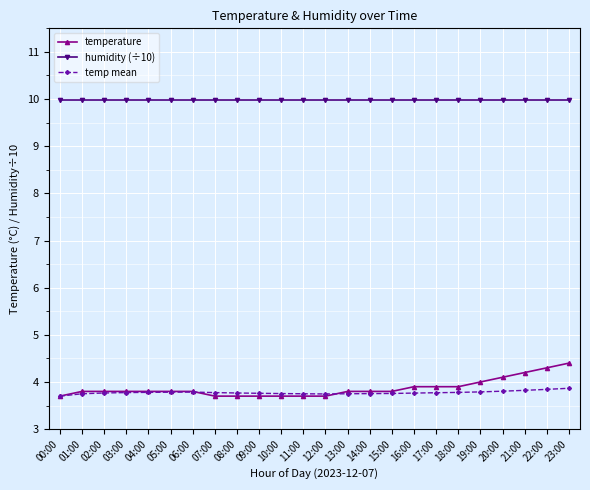

Which series ends up on top after the final intersection of temperature and temp mean?

temperature